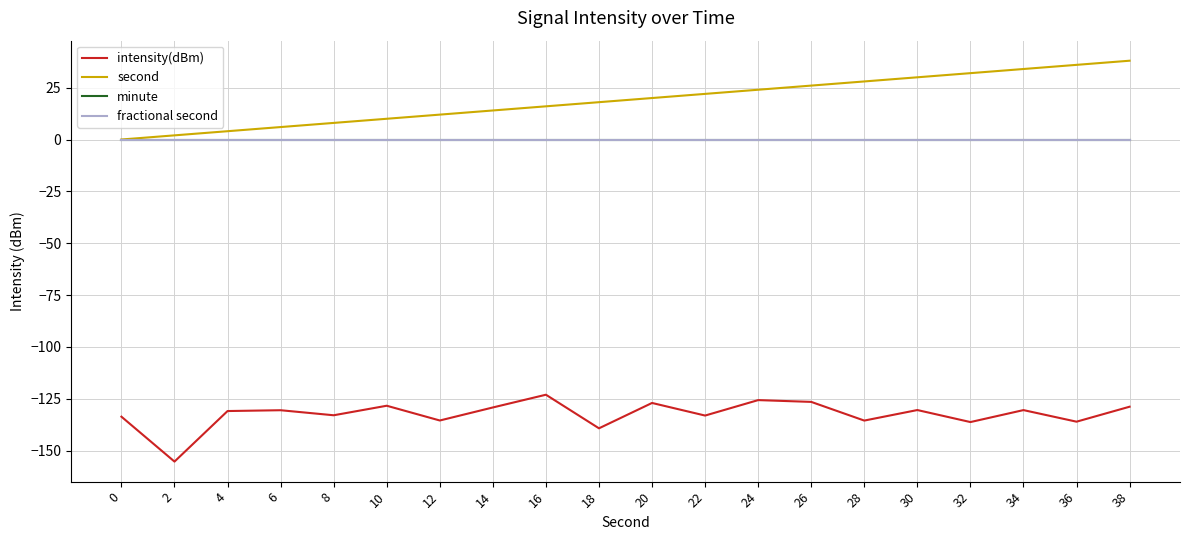

How many lines are shown in the chart?

4